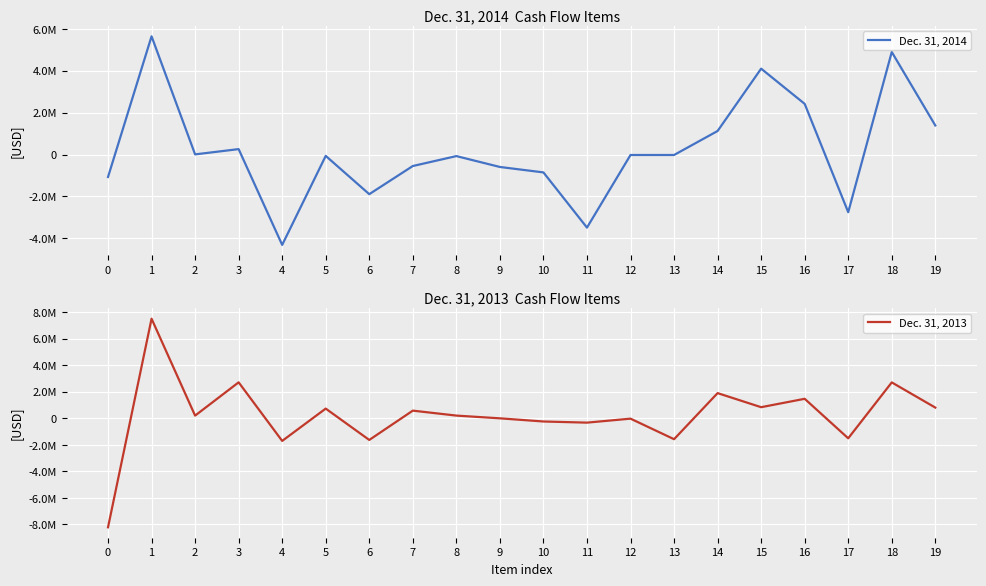

List the labels in order of Dec. 31, 2014 value, smallest first.

4, 11, 17, 6, 0, 10, 9, 7, 8, 5, 12, 13, 2, 3, 14, 19, 16, 15, 18, 1